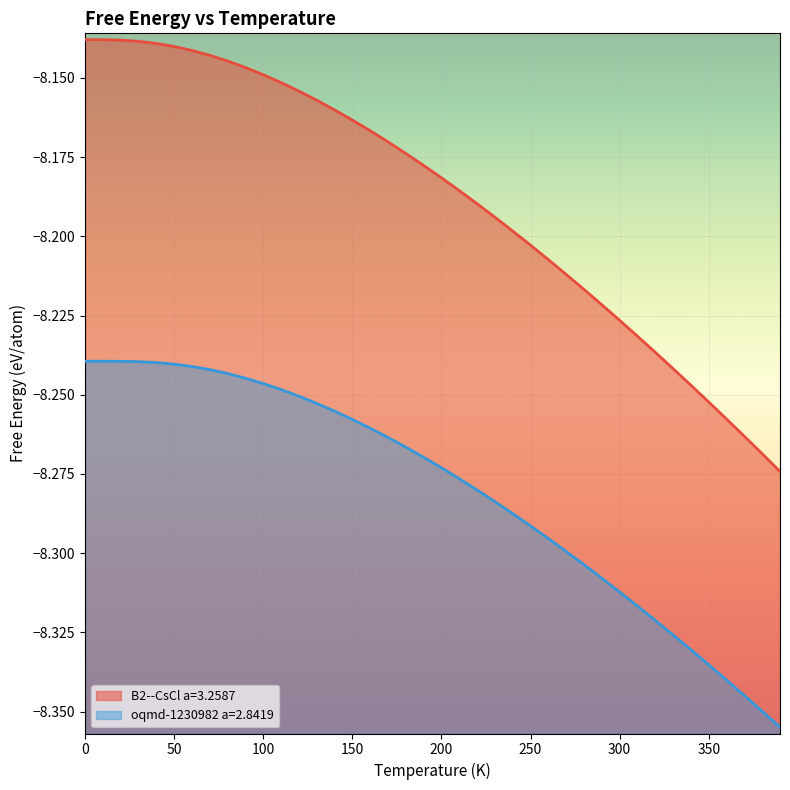

What are all the series names shown in the legend?

B2--CsCl a=3.2587, oqmd-1230982 a=2.8419